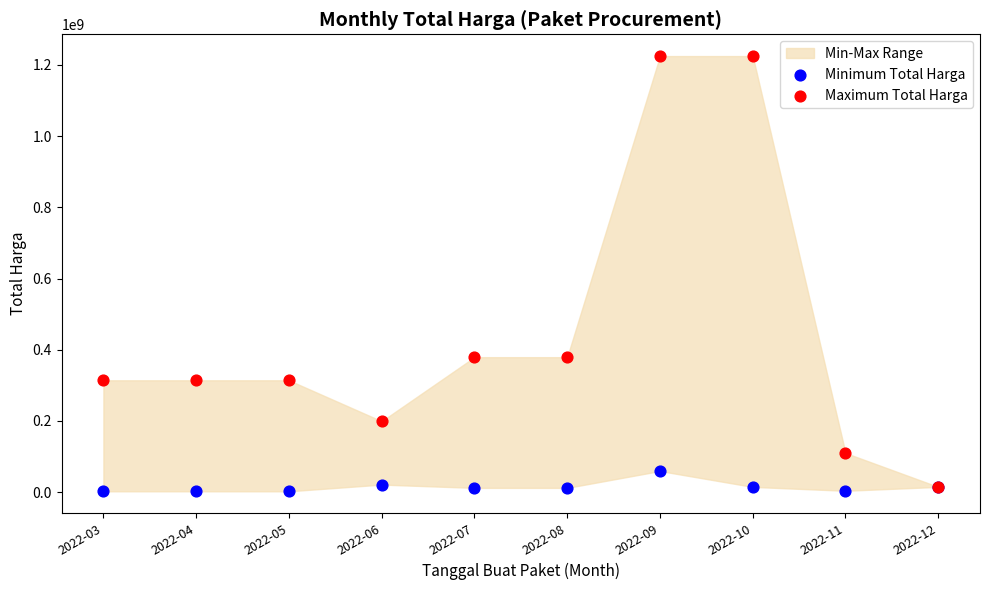

Which series reaches the maximum Y coordinate?

Maximum Total Harga